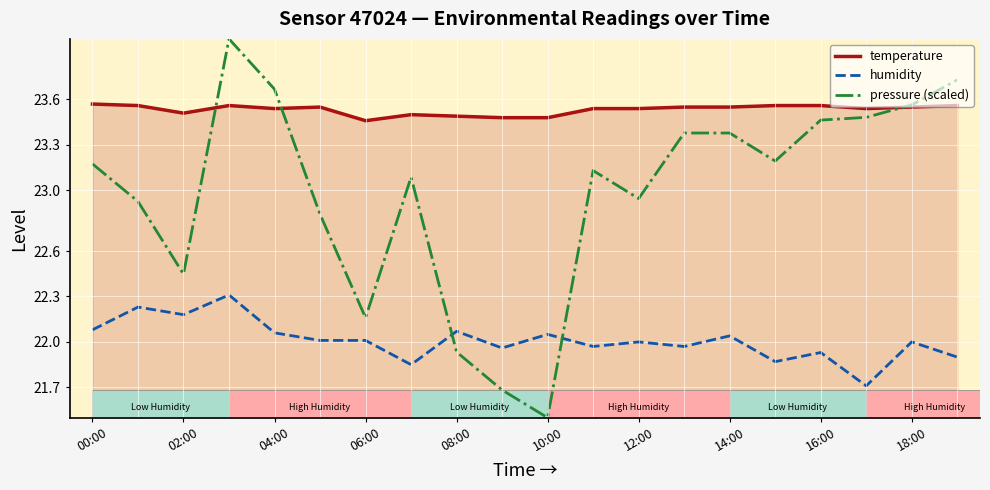

What is the maximum value for humidity?

22.3